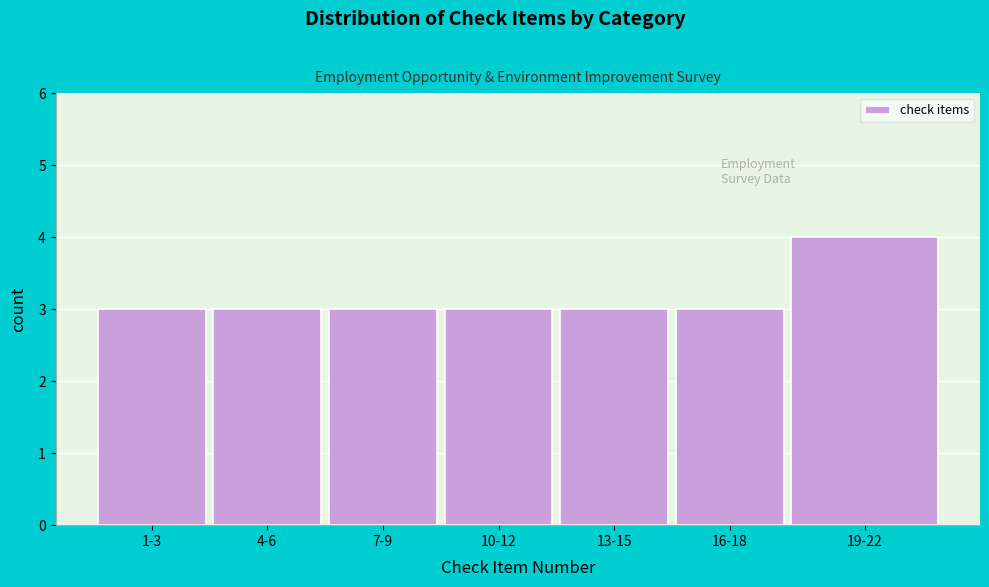

Reading left to right, list all the values displayed in this chart.

1-3=3	4-6=3	7-9=3	10-12=3	13-15=3	16-18=3	19-22=4